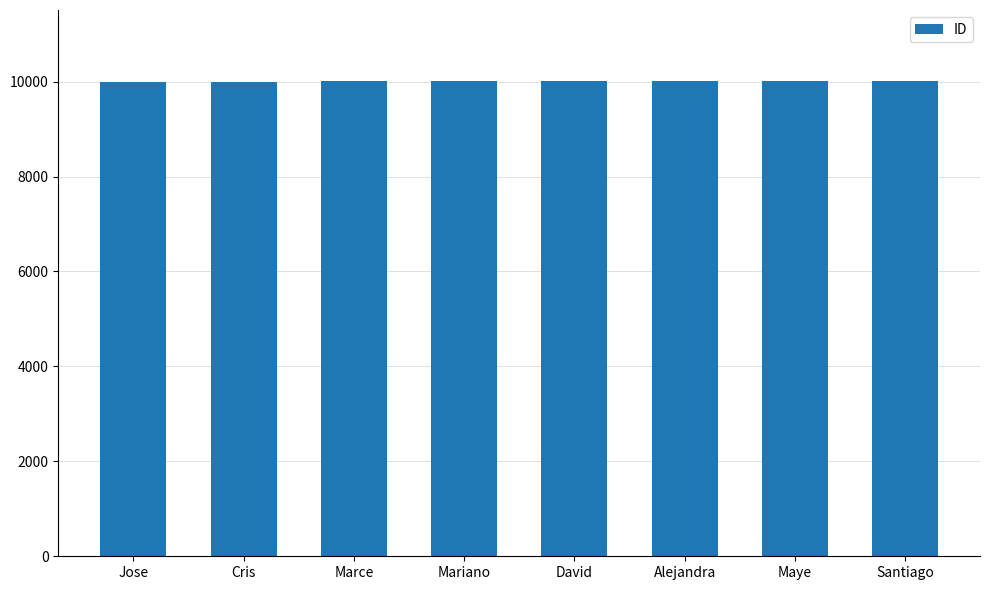

What is the value of the 7th bar from the left?

10007